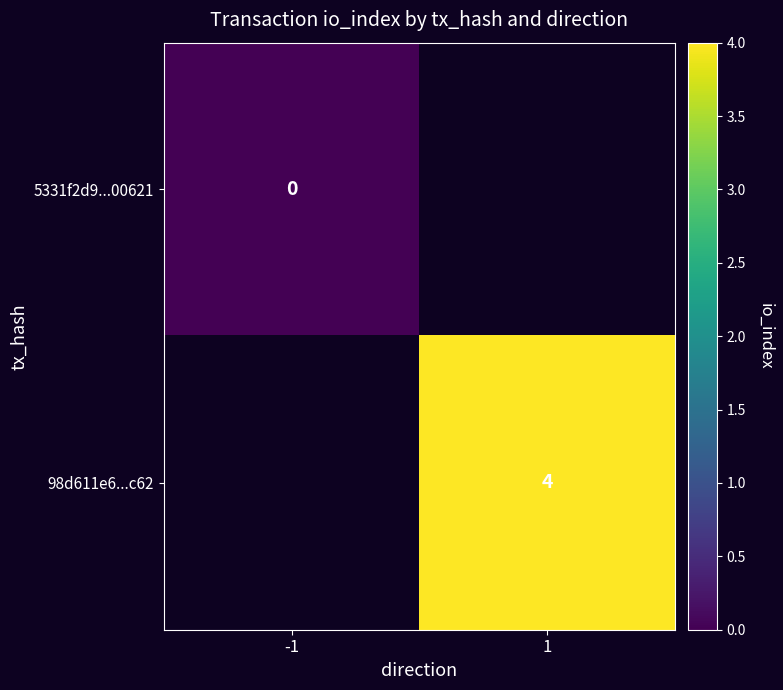

The 98d611e6...c62 series shows 4 at 1. True or false?

True